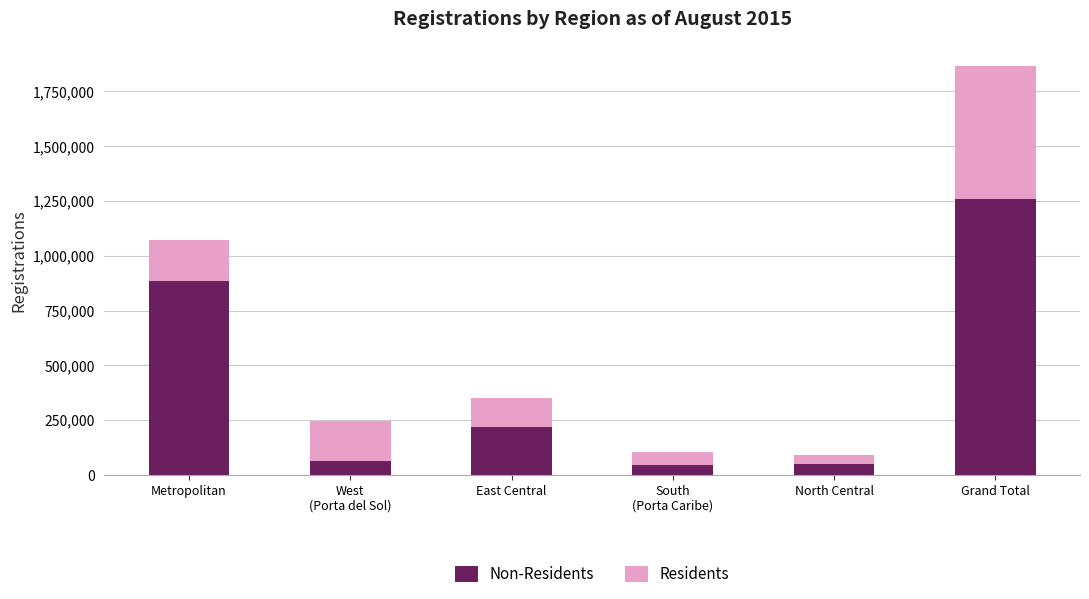

At which category is the sum across all series the highest?

Grand Total